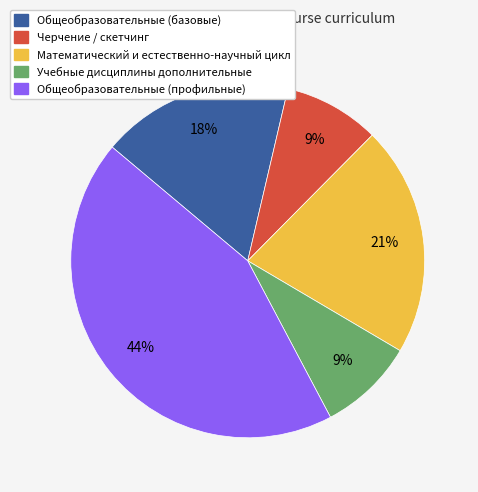

Is there a majority slice in this chart?

No